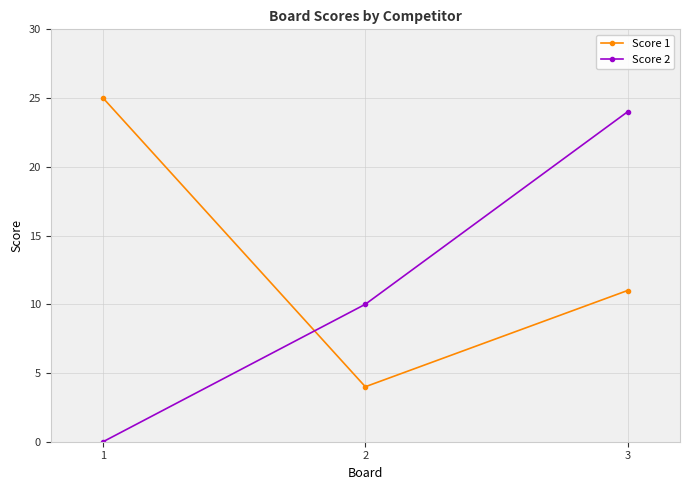

What is the difference between the highest and lowest values at 2?

6